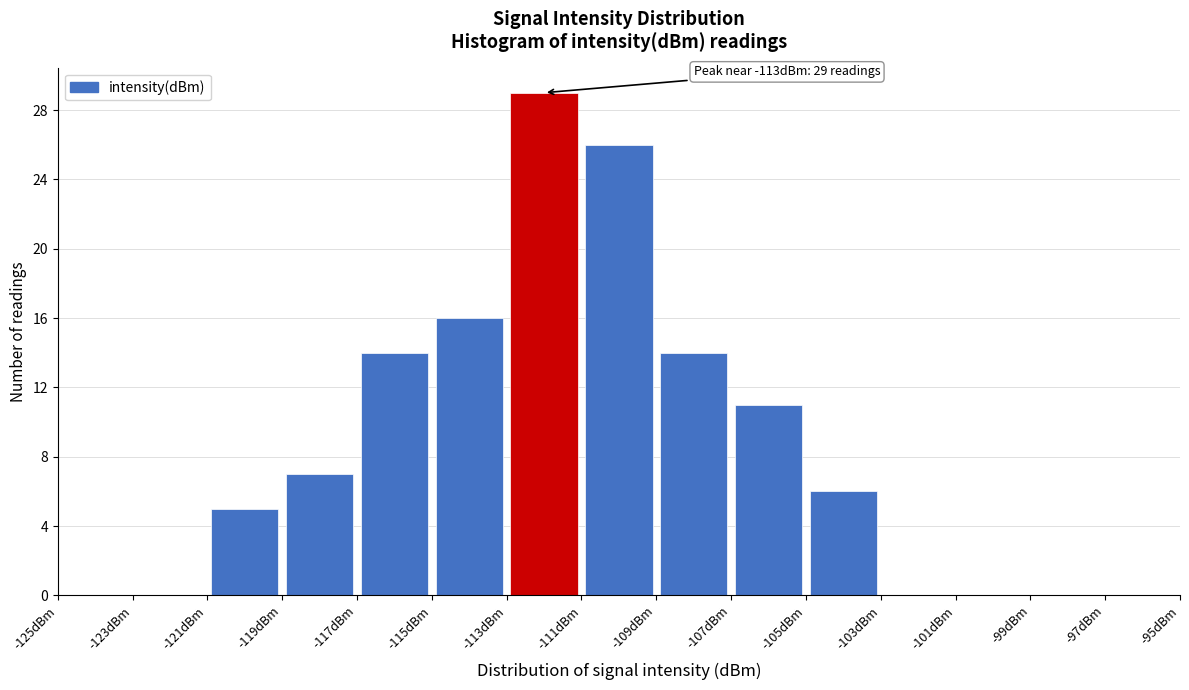

Which range on the x-axis has the tallest bar?

-113 to -111